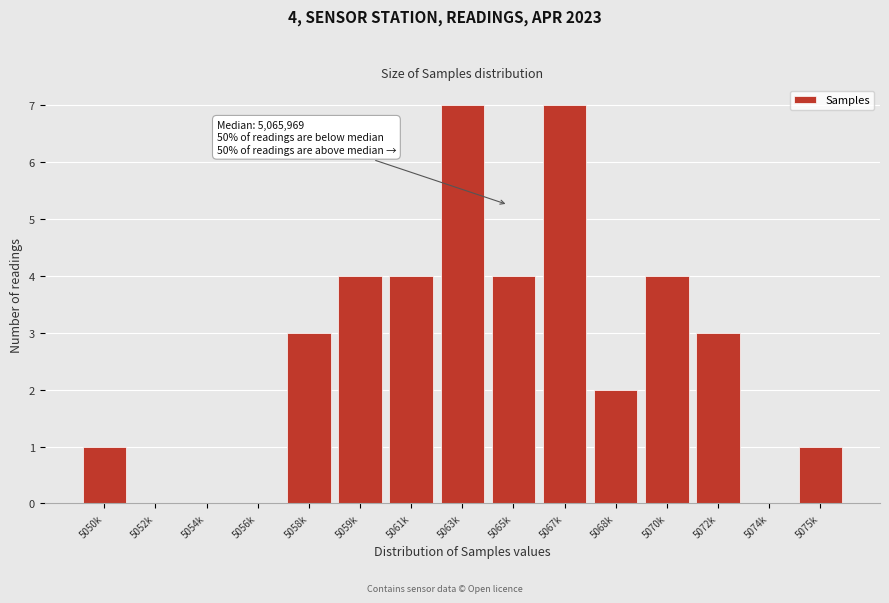

Reading left to right, transcribe all the data shown in this chart.

5050k=1	5052k=0	5054k=0	5056k=0	5058k=3	5059k=4	5061k=4	5063k=7	5065k=4	5067k=7	5068k=2	5070k=4	5072k=3	5074k=0	5075k=1